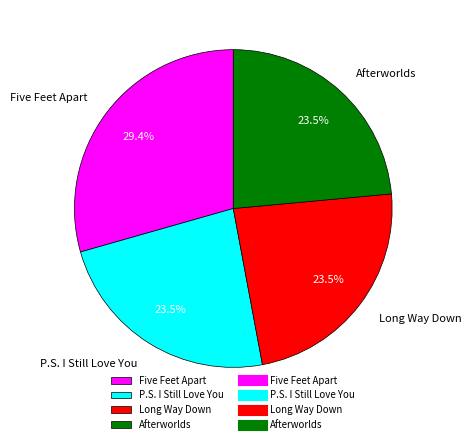

What percentage is NOT represented by Afterworlds?

76.5%